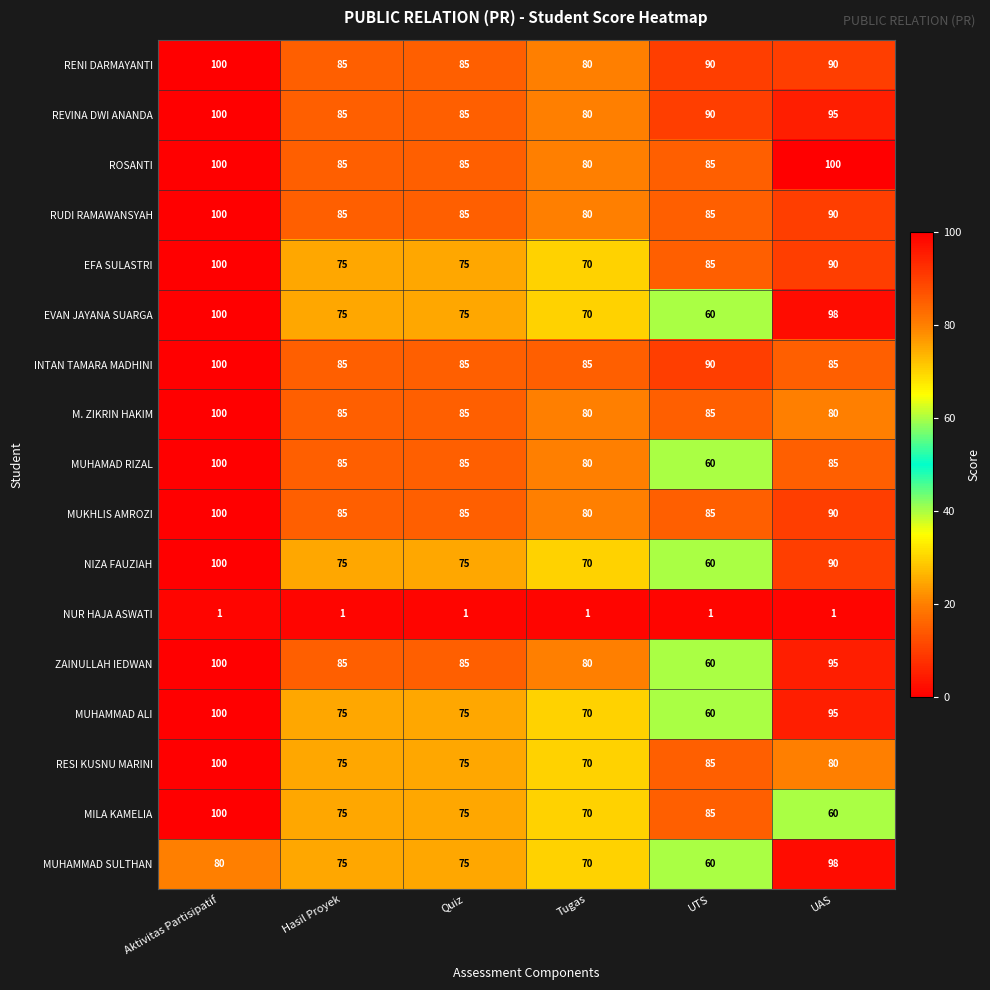

At which category is the sum across all series the highest?

Aktivitas Partisipatif